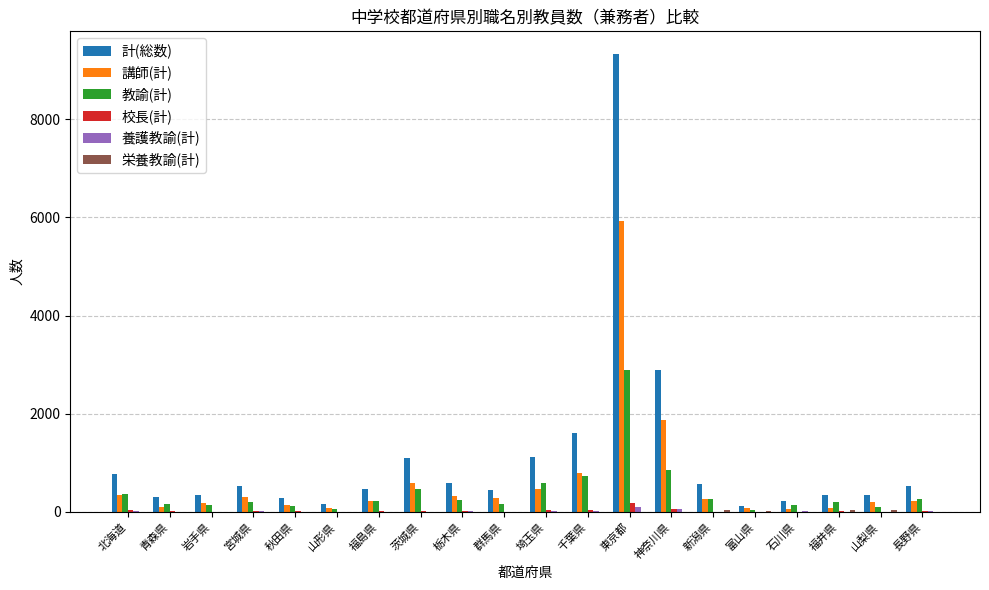

What is the sum of the 校長(計) values at 富山県 and 石川県?

4